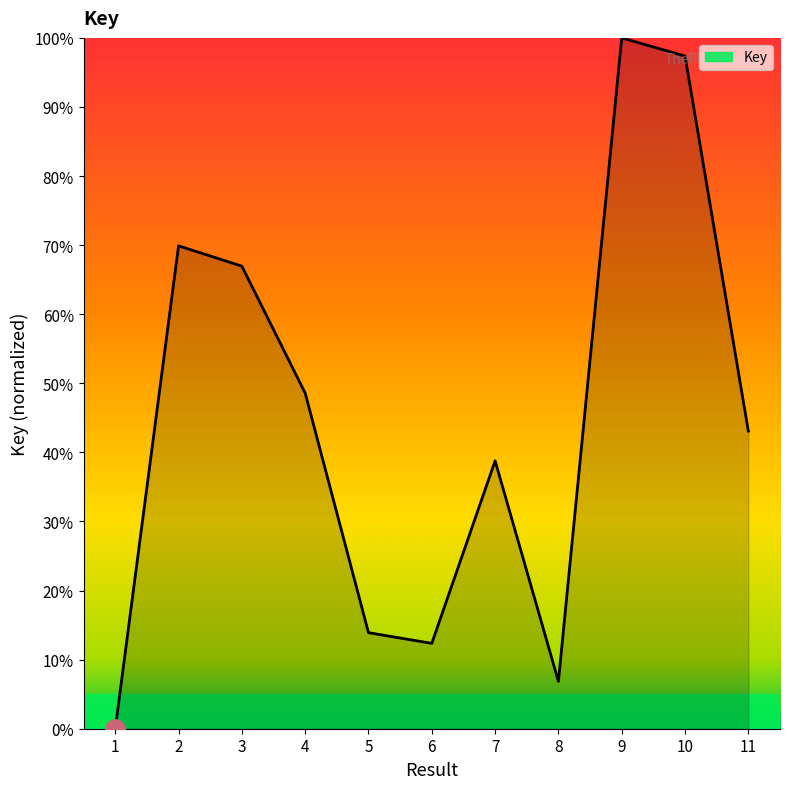

Rank the categories by value from highest to lowest.

9, 10, 2, 3, 4, 11, 7, 5, 6, 8, 1